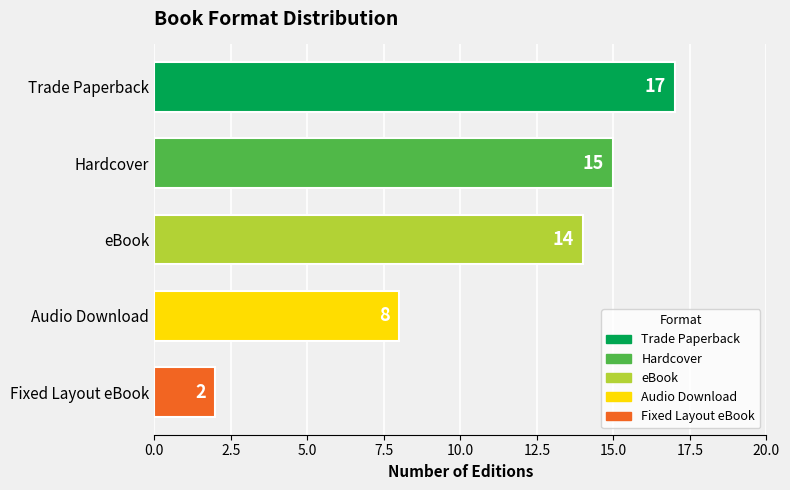

Rank the categories by value from lowest to highest.

Fixed Layout eBook, Audio Download, eBook, Hardcover, Trade Paperback